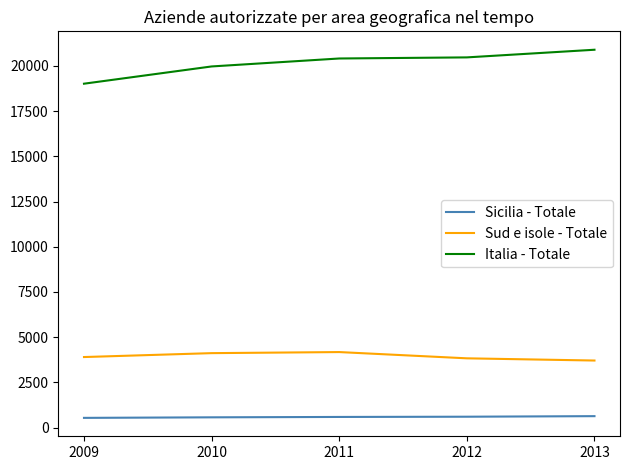

What is the sum of the Sicilia - Totale values at 2013 and 2012?

1235